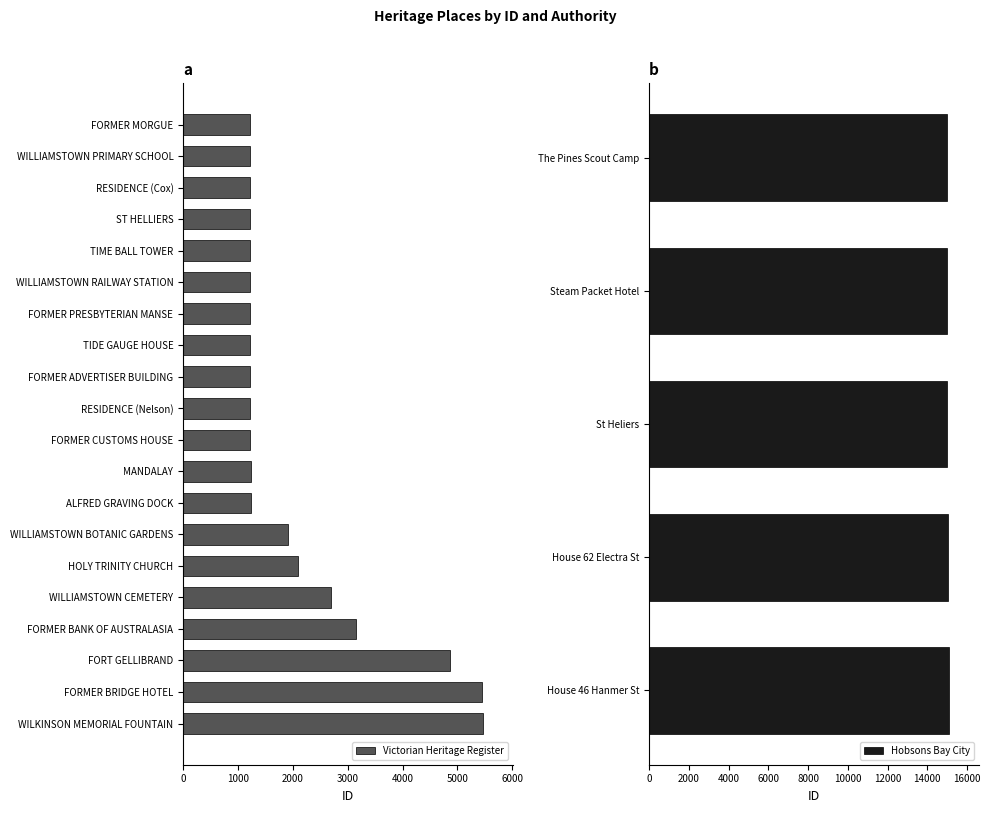

What is the label of the 16th bar from the left?

WILLIAMSTOWN CEMETERY